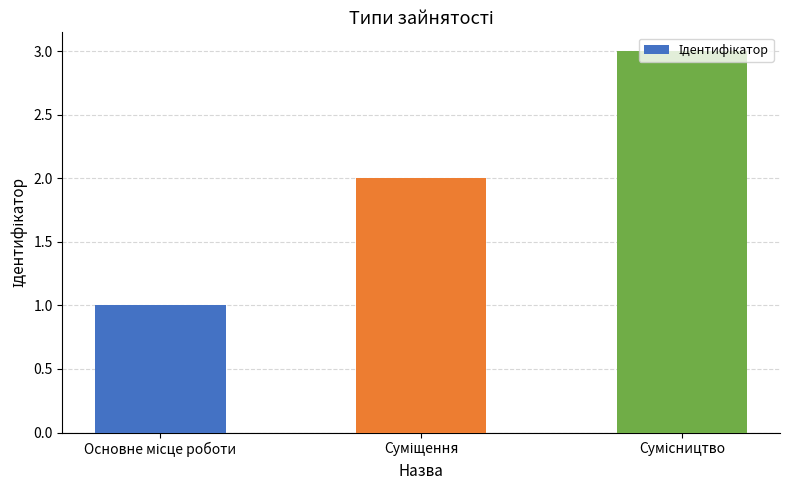

What is the difference between the second highest and minimum values?

1